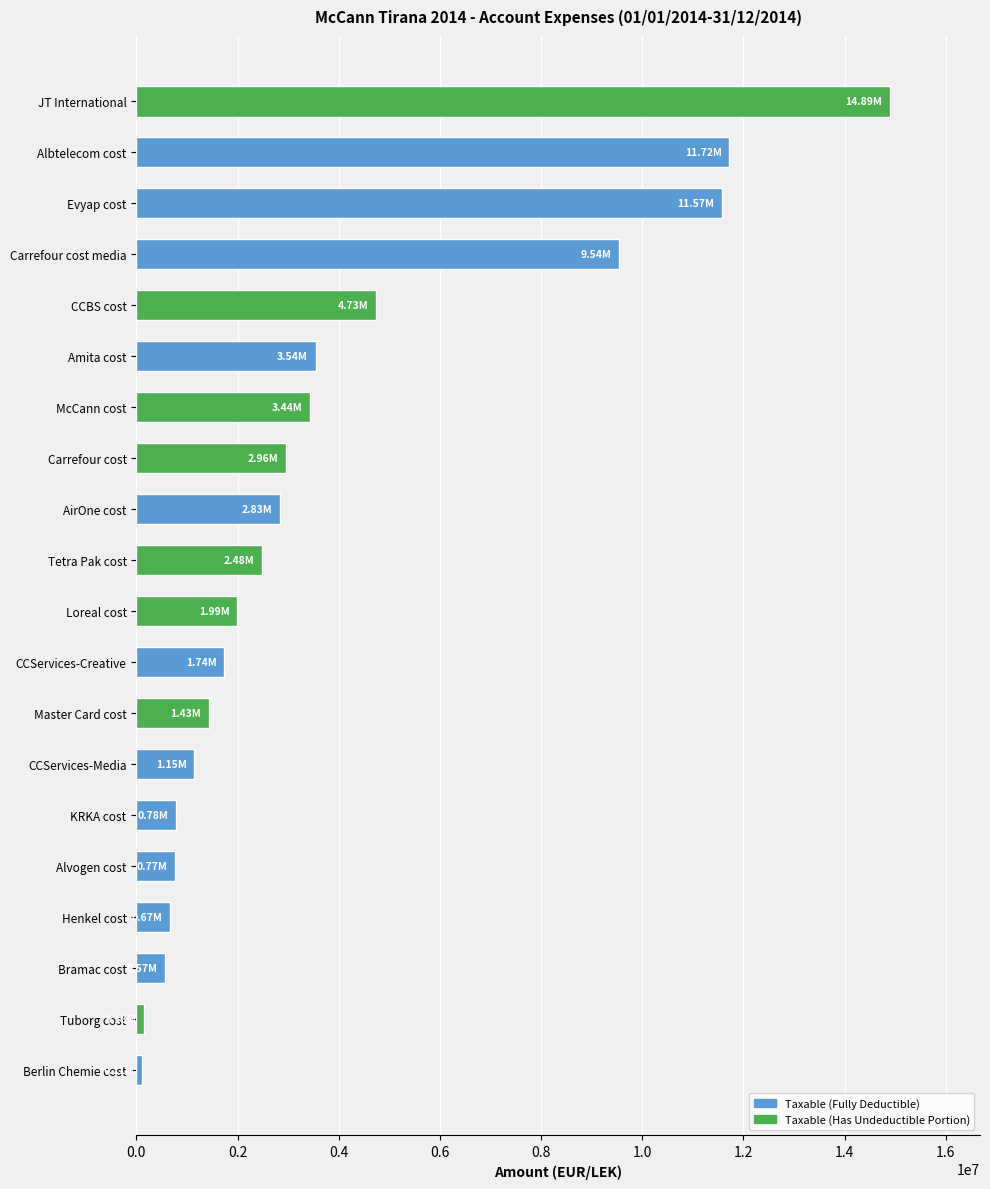

What is the ratio of the value at CCBS cost to the value at Albtelecom cost?

0.4